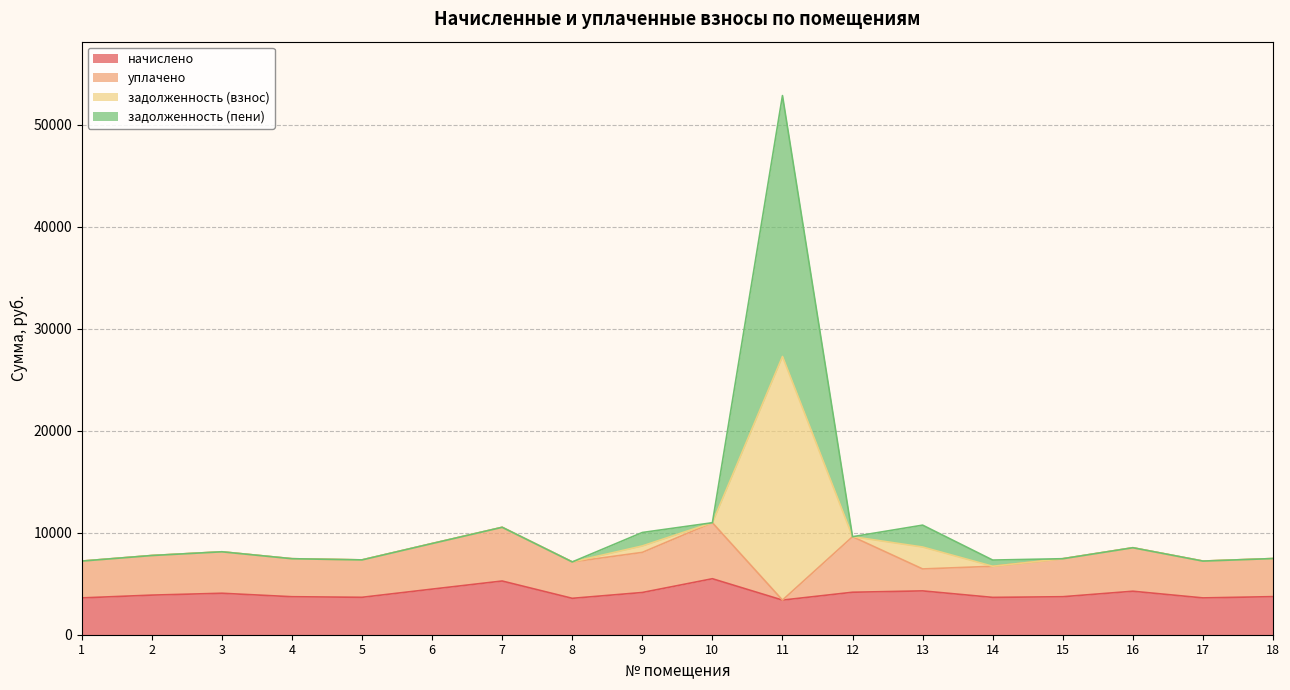

The value of начислено at 9 is 4140.0. True or false?

True